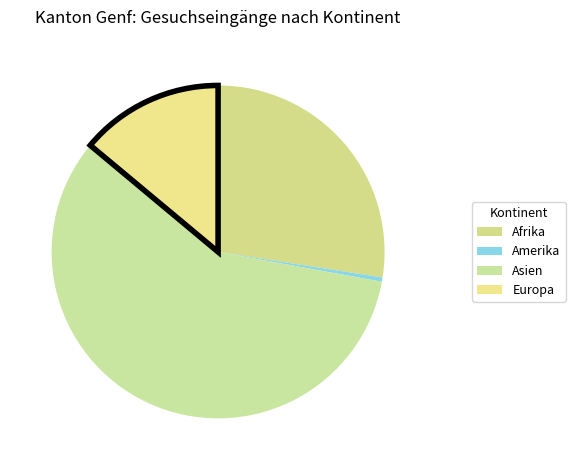

How many slices are in this pie chart?

4